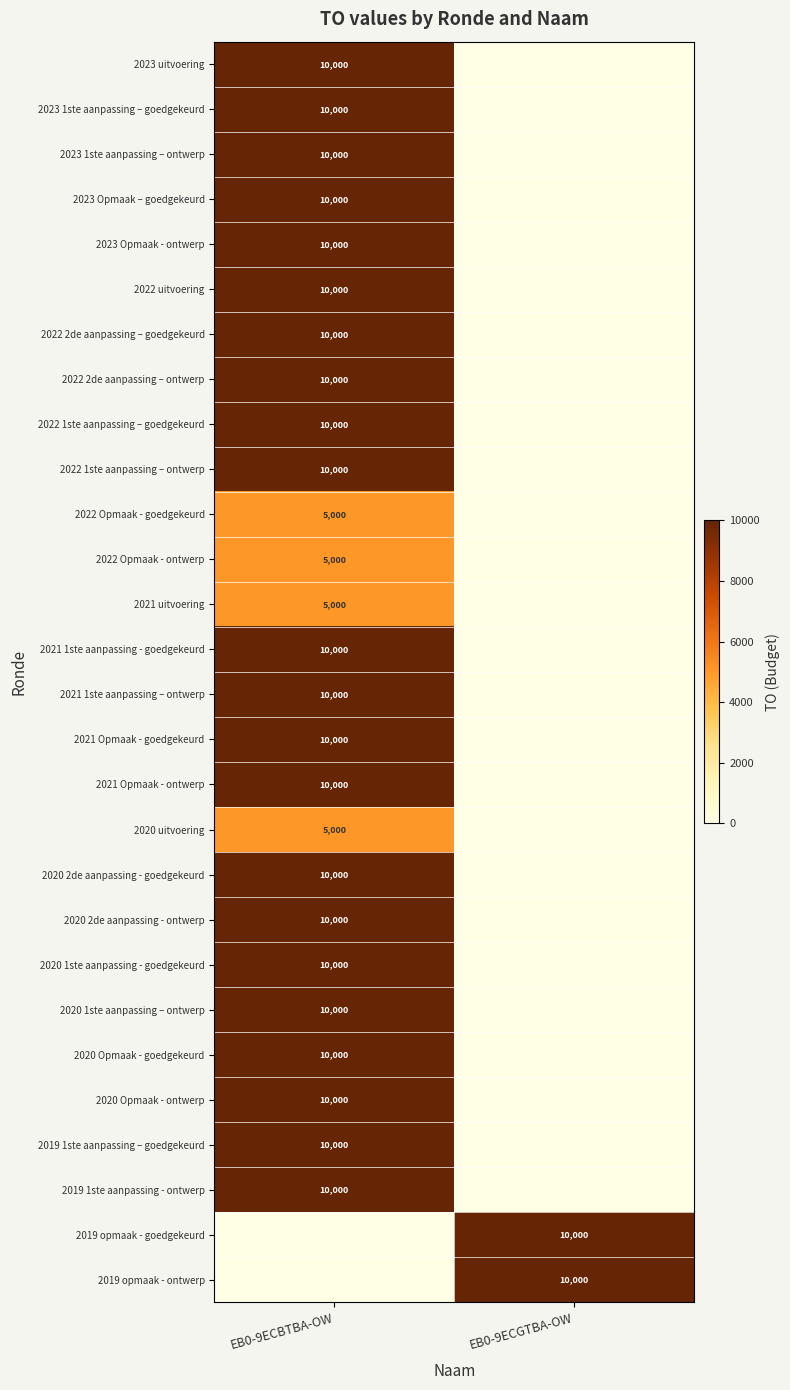

The value of 2020 1ste aanpassing – ontwerp at EB0-9ECBTBA-OW is 10000. True or false?

True